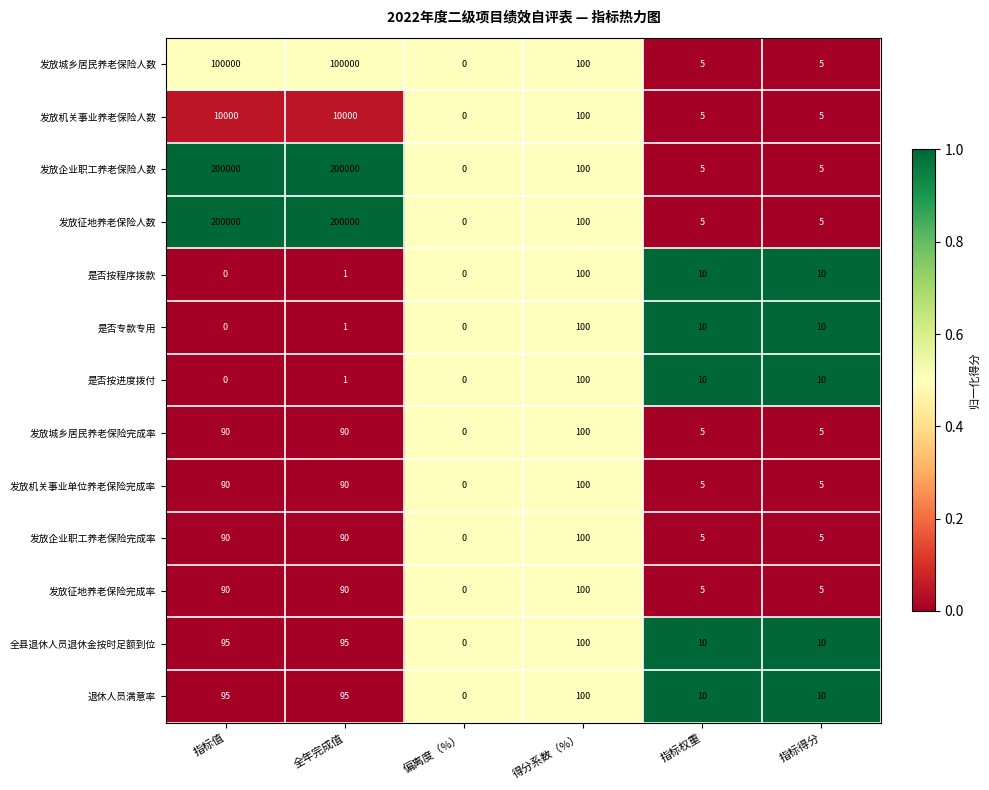

What is the spread (max minus min) of values at 指标值?

200000